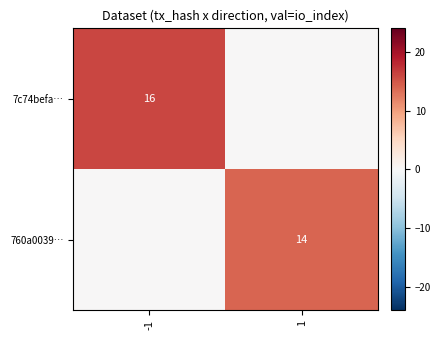

Is the value of 7c74befa… at -1 greater than the value of 760a0039… at 1?

Yes